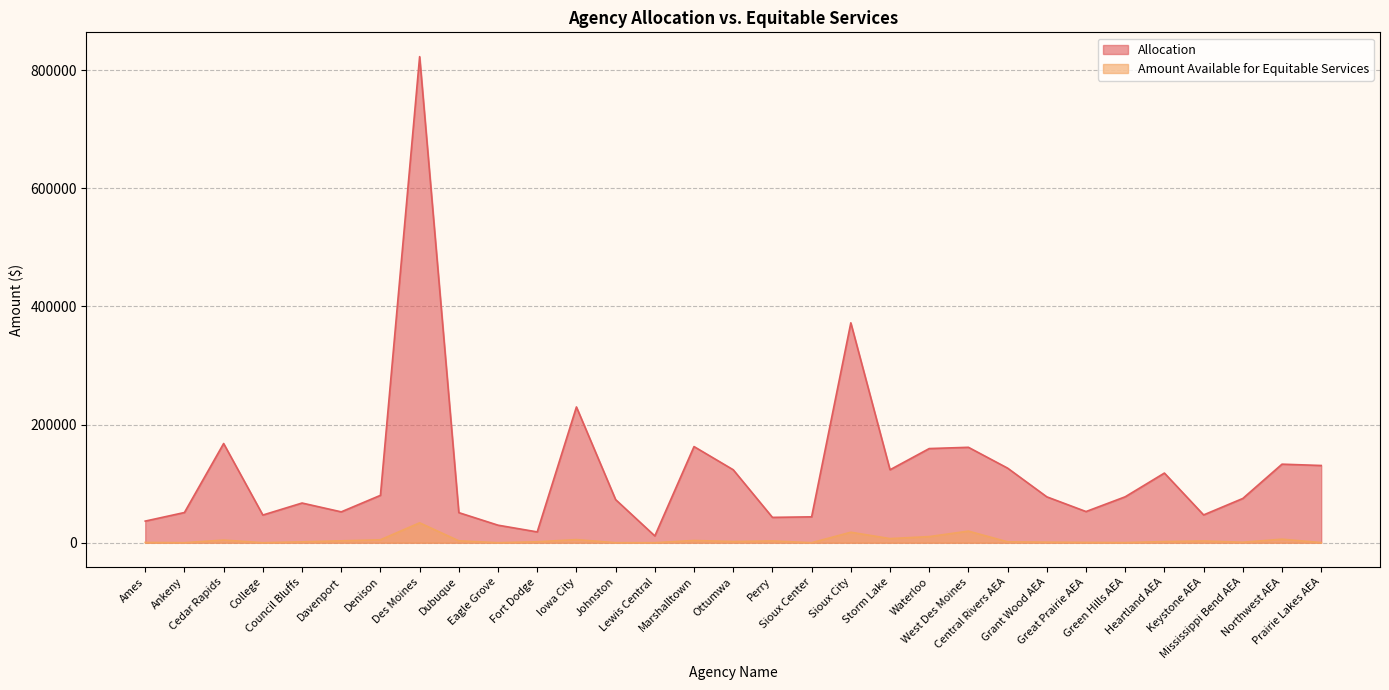

At Des Moines, list the series in order from largest to smallest.

Allocation, Amount Available for Equitable Services